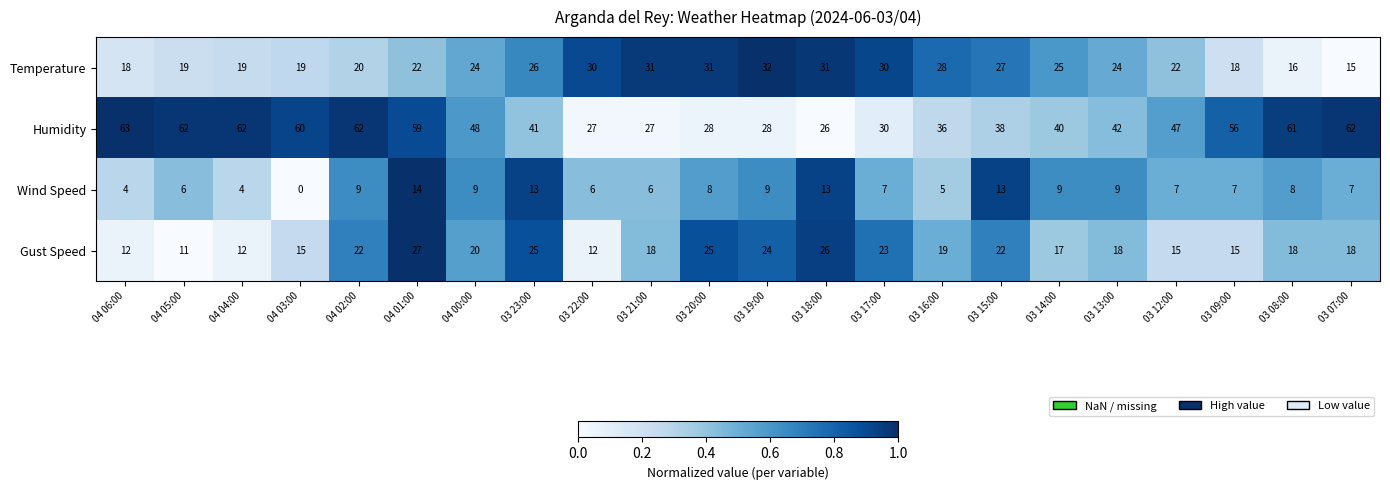

Which category has the highest value in the Humidity series?

04 06:00